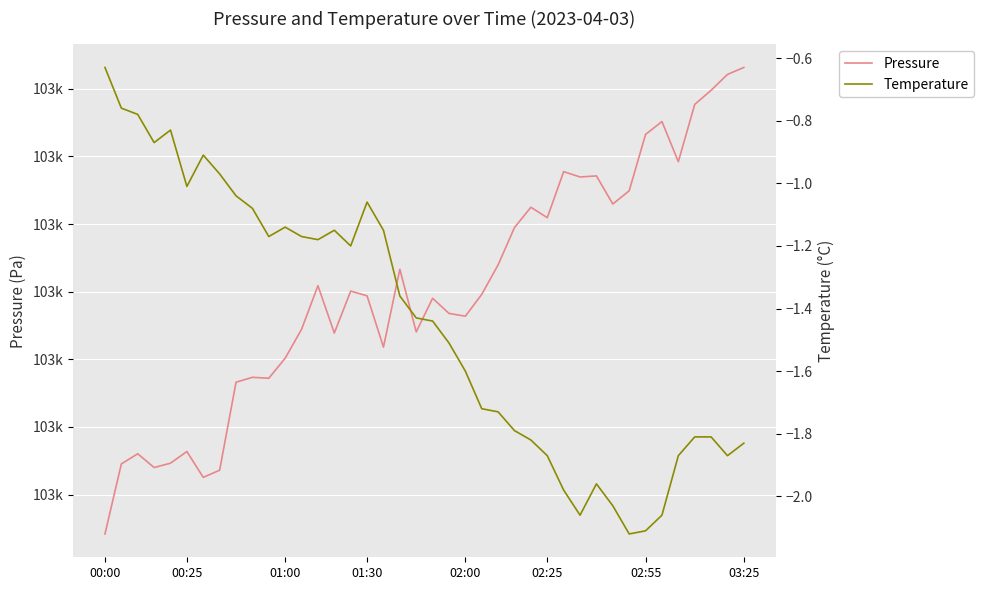

List the series in order of their peak value, highest first.

Pressure, Temperature